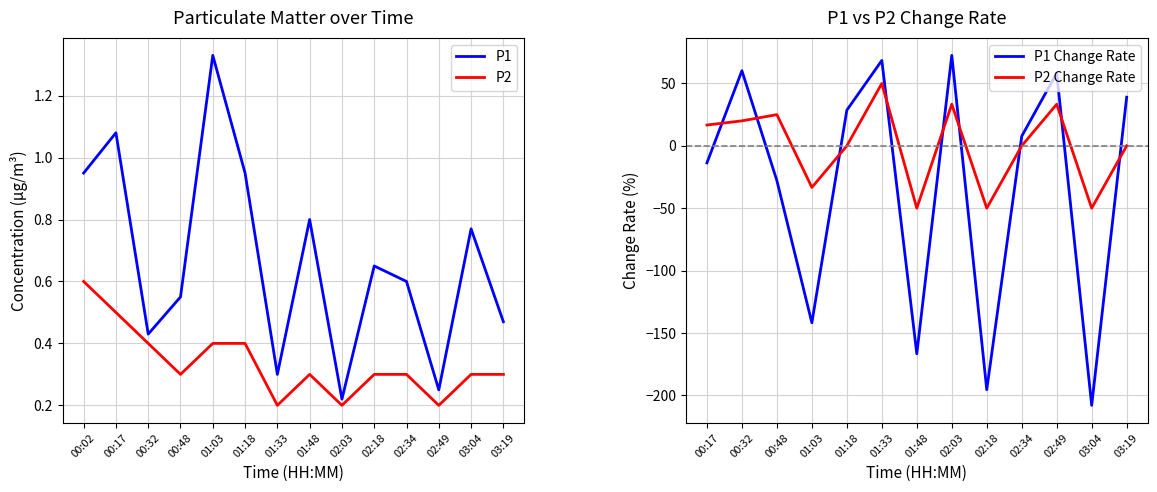

What is the difference between the second highest and minimum values in the P2 series?

0.3